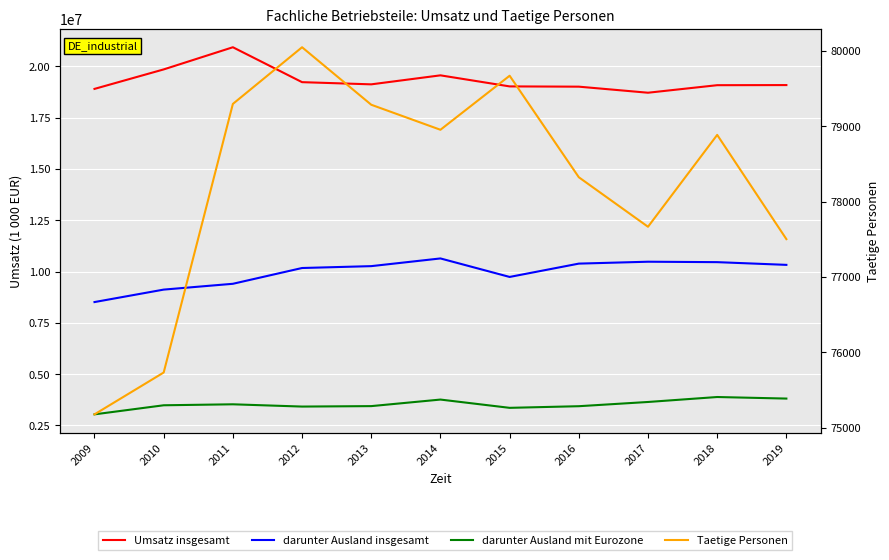

Between 2015 and 2014, which is larger?

2014